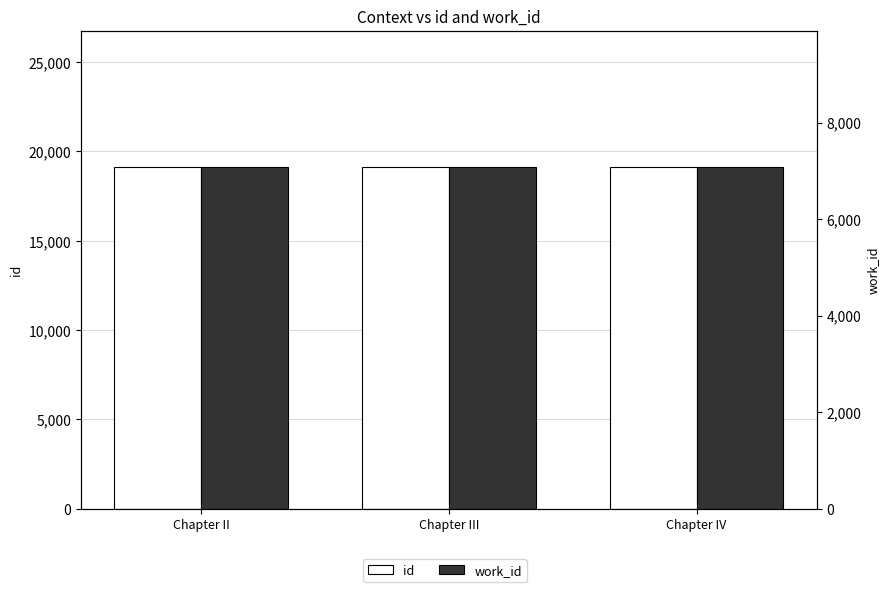

Reading right to left, extract all data points from this chart.

id: Chapter IV=19111	Chapter III=19106	Chapter II=19105
work_id: Chapter IV=7075	Chapter III=7075	Chapter II=7075